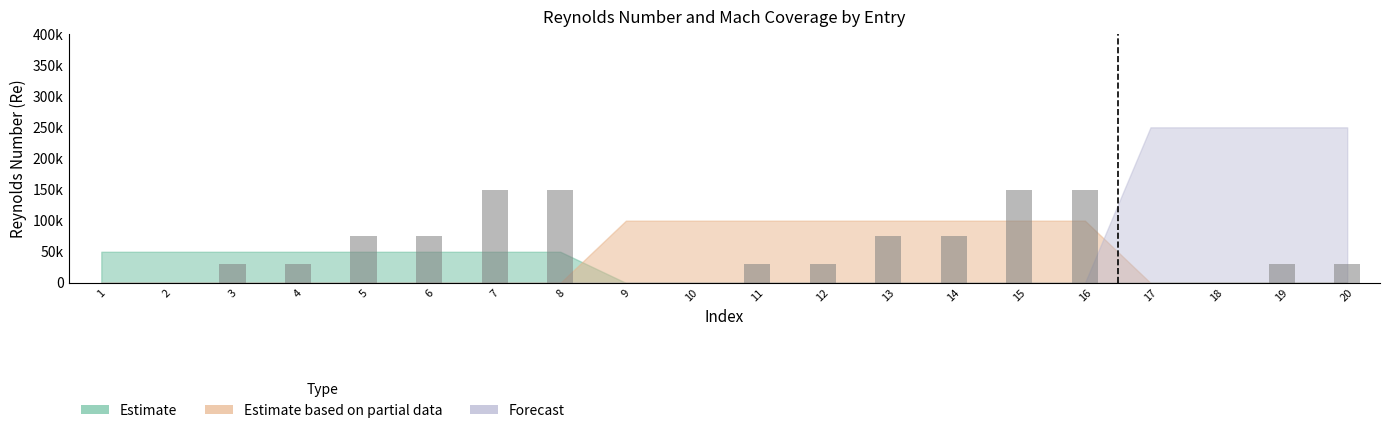

At which label is the value closest to 75000?

5